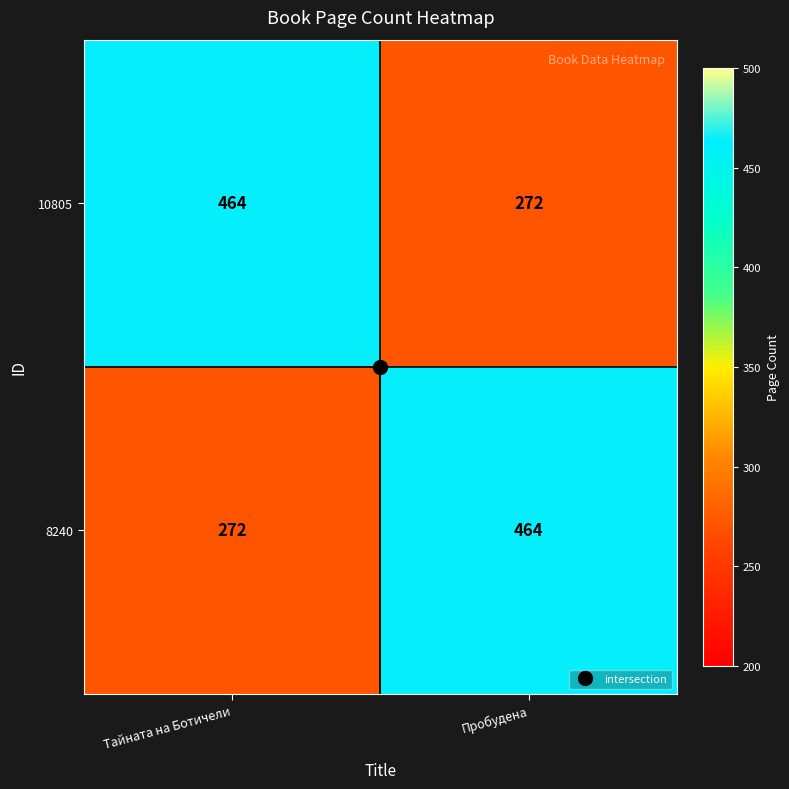

The value of 8240 at Тайната на Ботичели is 272. True or false?

True